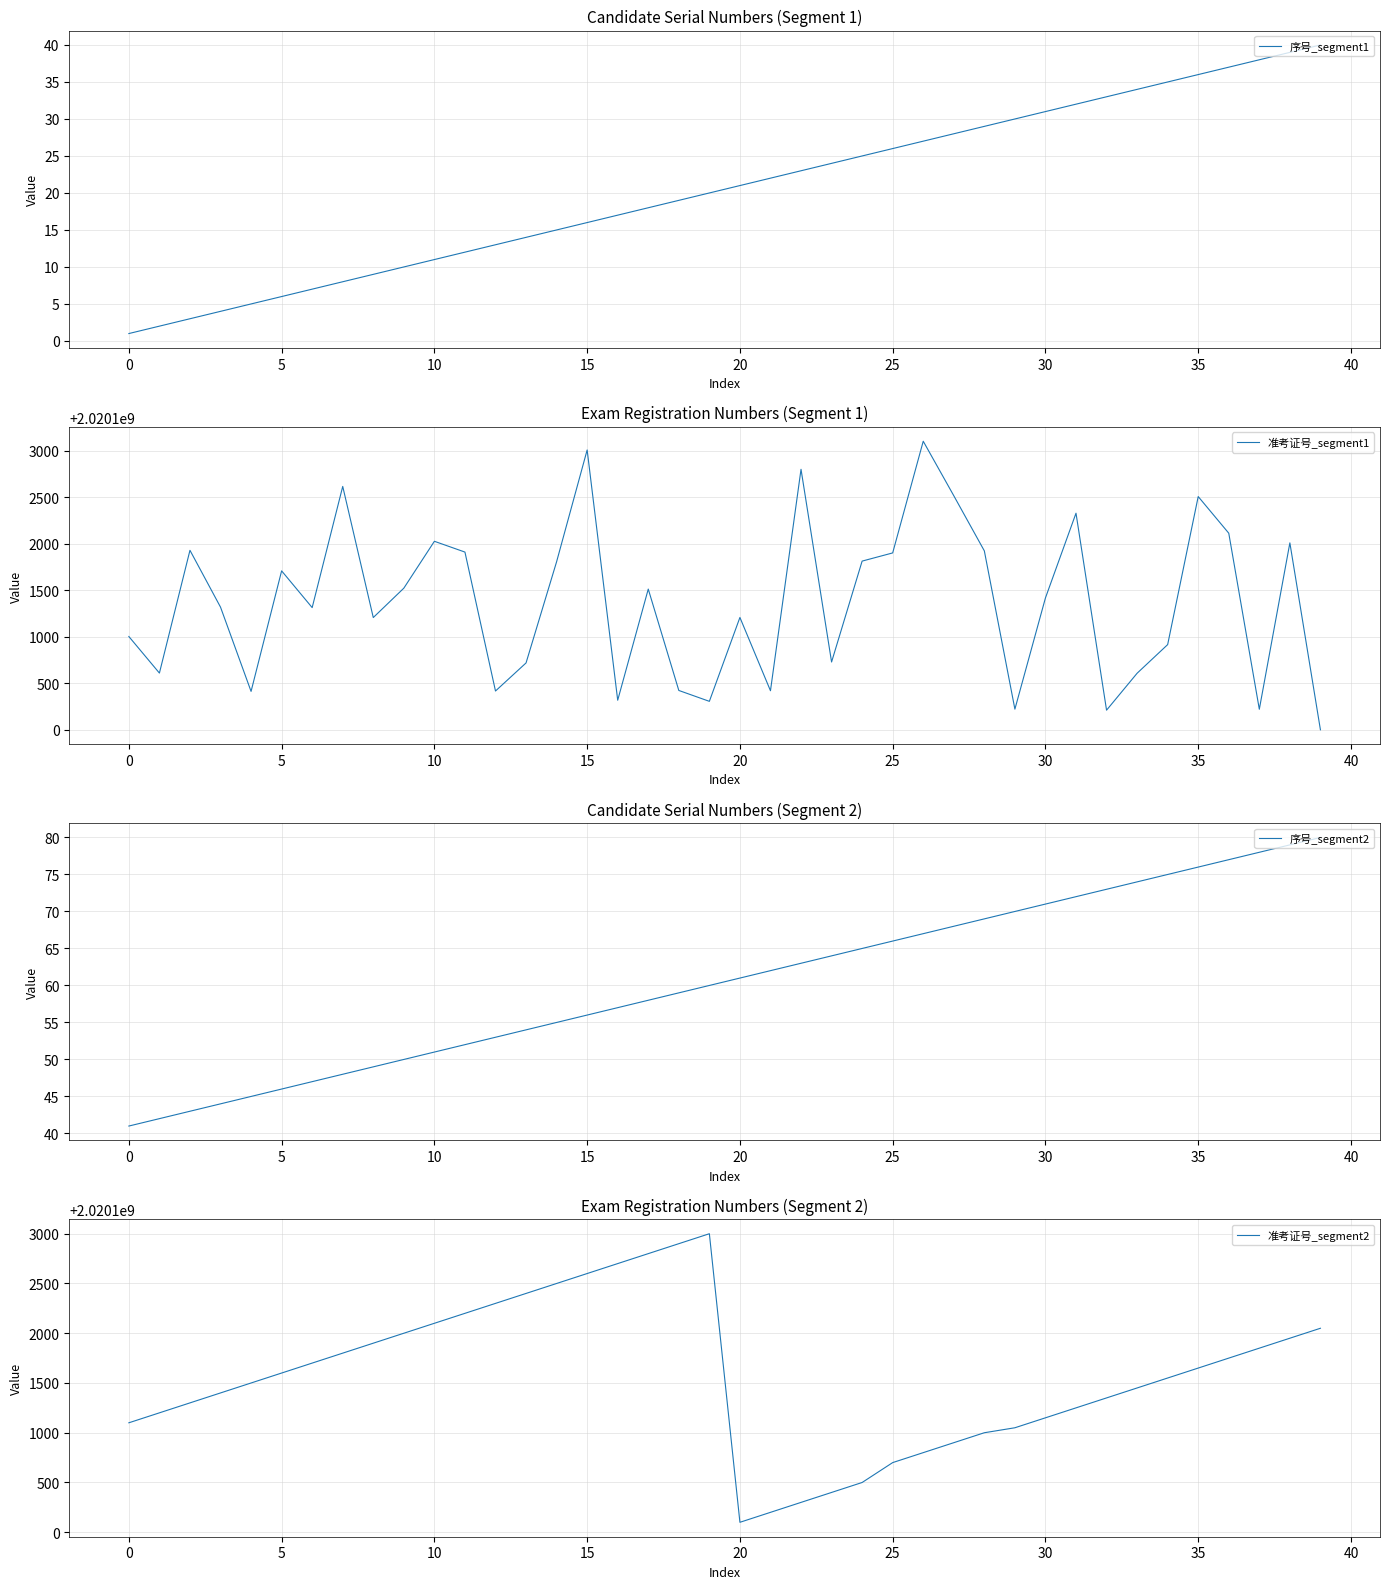

What is the greatest value displayed?

2020103103